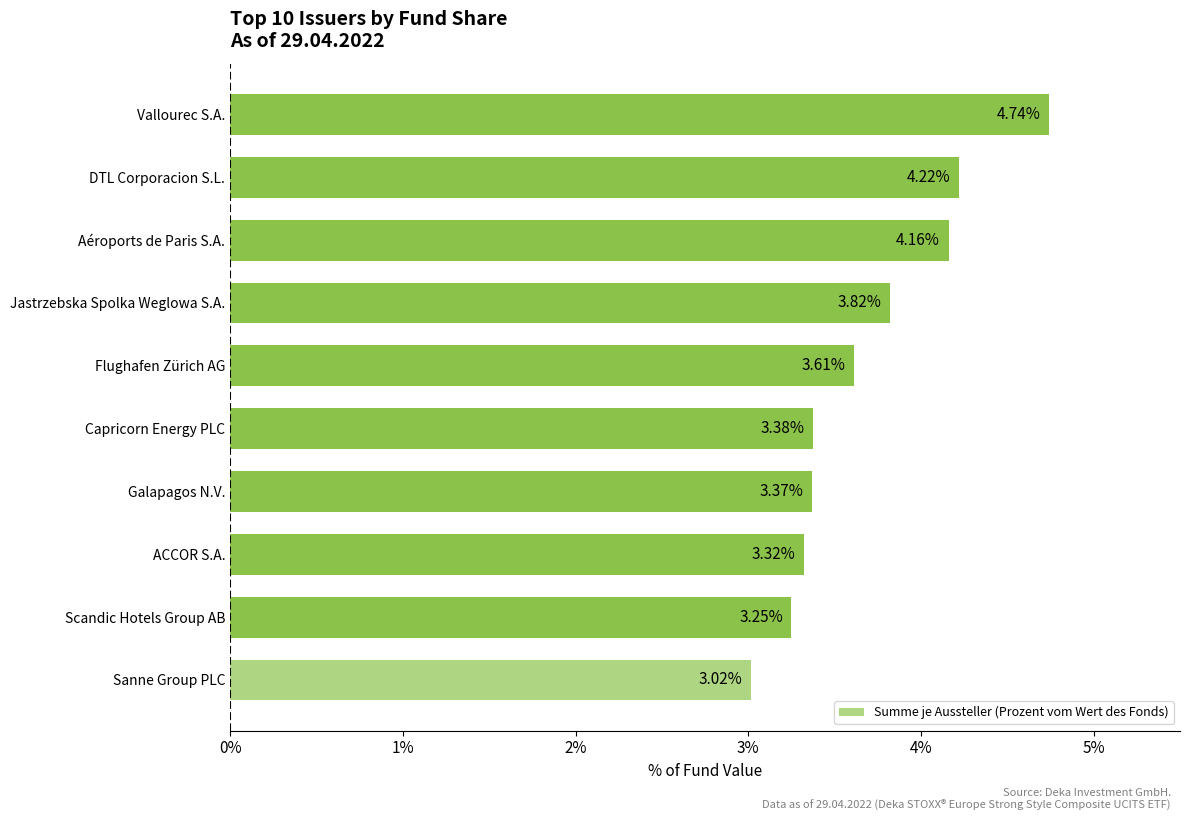

Rank the categories by value from lowest to highest.

Sanne Group PLC, Scandic Hotels Group AB, ACCOR S.A., Galapagos N.V., Capricorn Energy PLC, Flughafen Zürich AG, Jastrzebska Spolka Weglowa S.A., Aéroports de Paris S.A., DTL Corporacion S.L., Vallourec S.A.